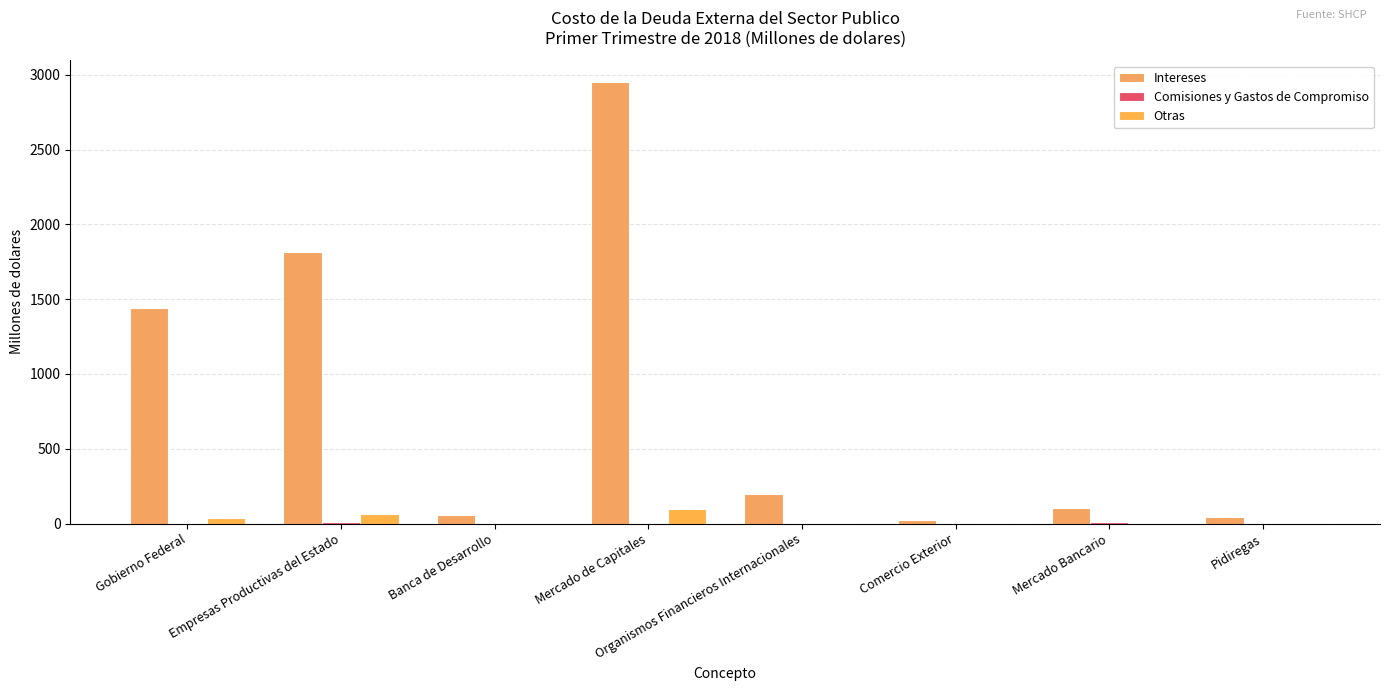

Are the bars grouped side by side (vs. stacked)?

Yes